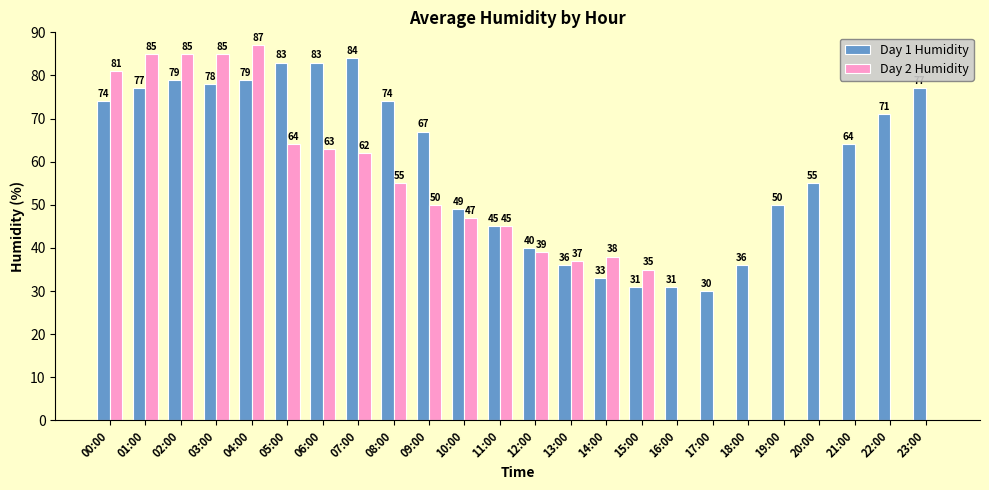

The Day 1 Humidity series shows 31 at 11:00. True or false?

False